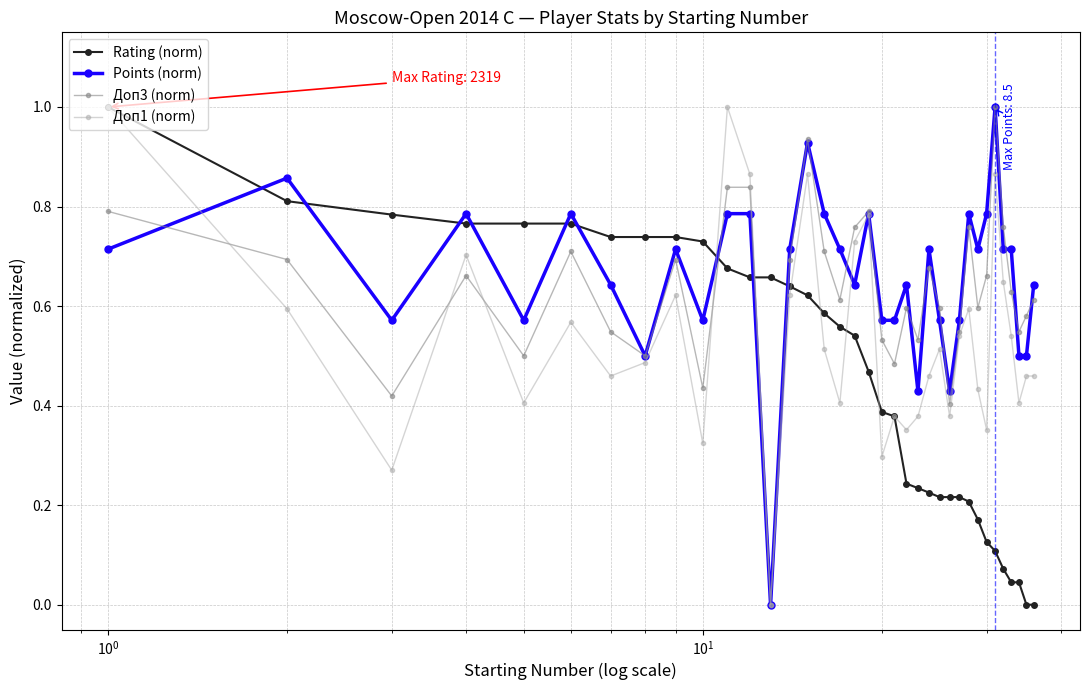

Count the number of categories in the chart.

36